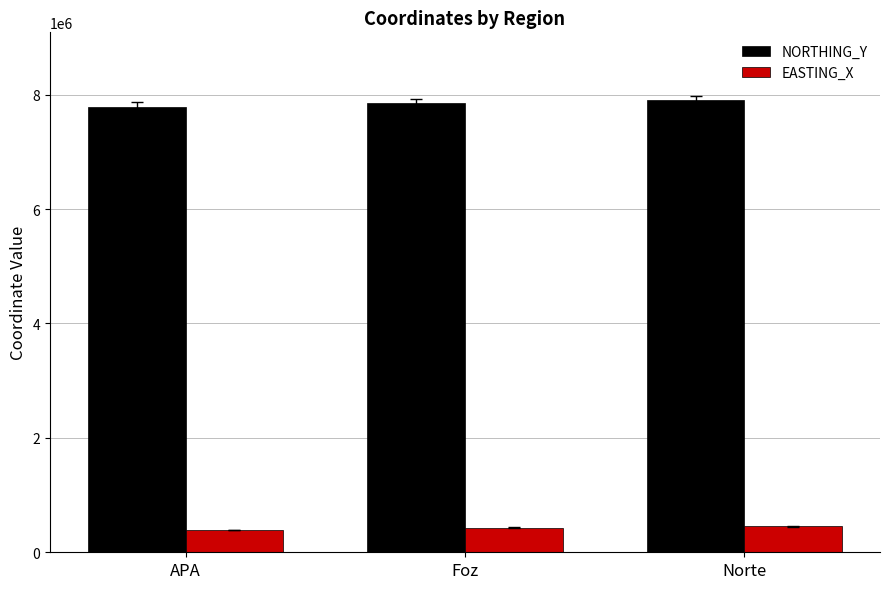

True or false: NORTHING_Y has a value of 7853129 at Foz.

True